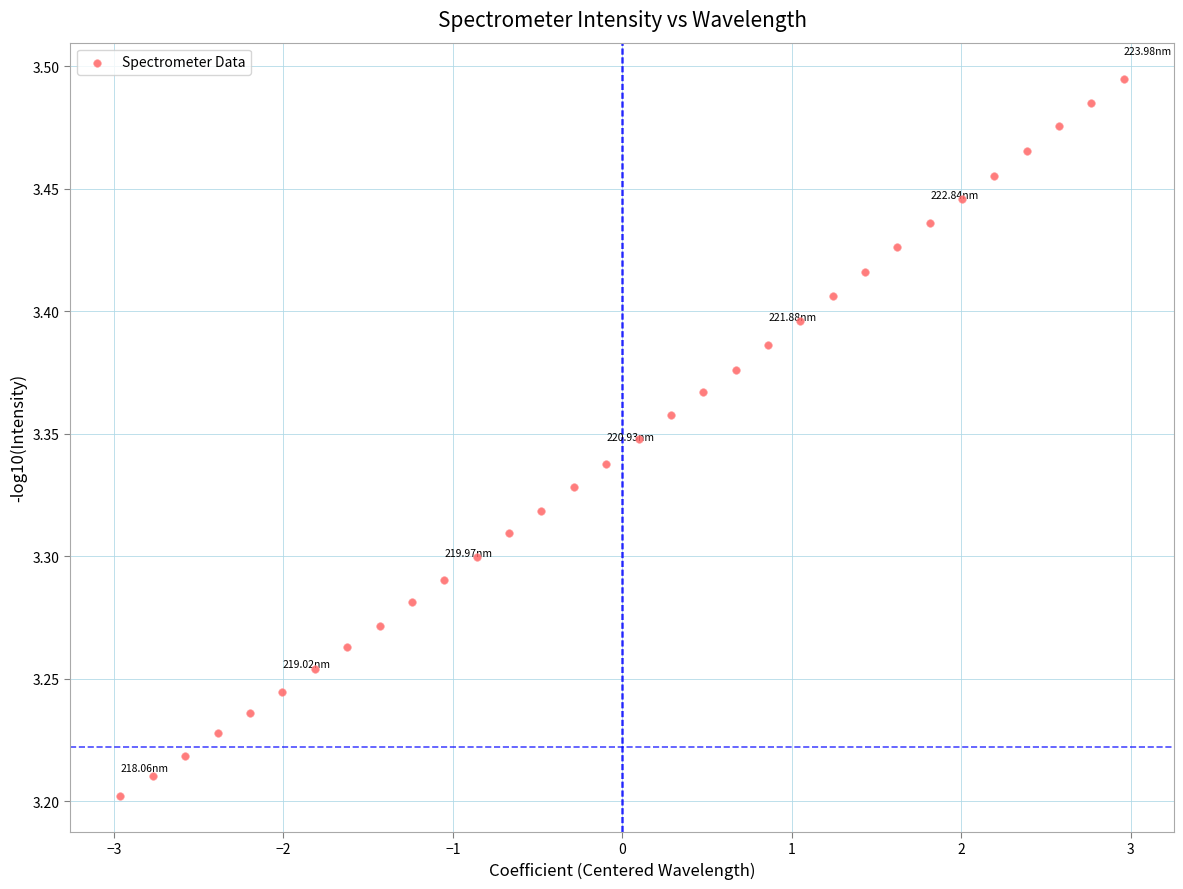

What is the range of X values (max minus min)?

5.9